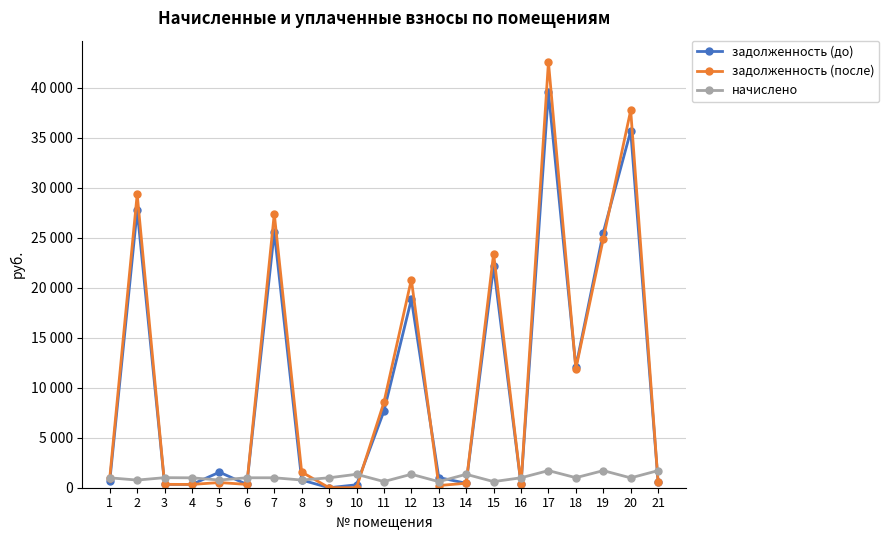

Is this an area chart (filled region under the line)?

No